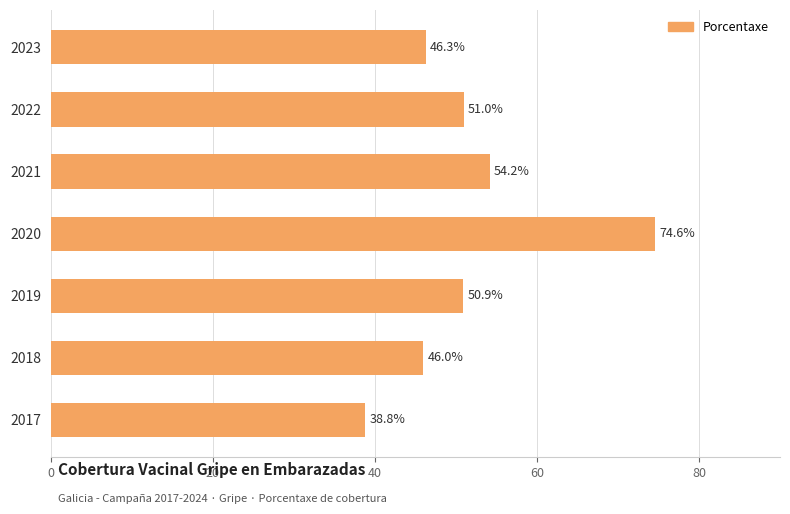

Which has a higher value, 2017 or 2023?

2023